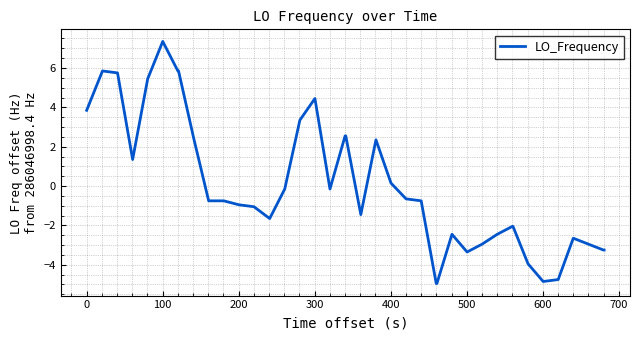

What is the difference between the maximum and second lowest values?

12.3